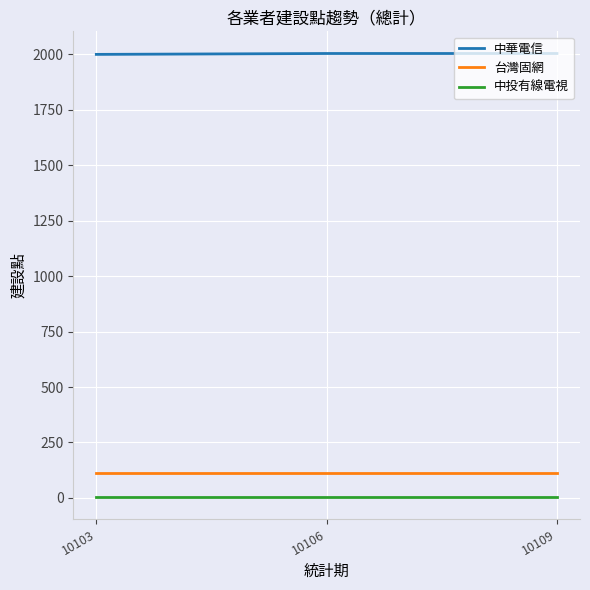

What is the greatest value displayed?

2004